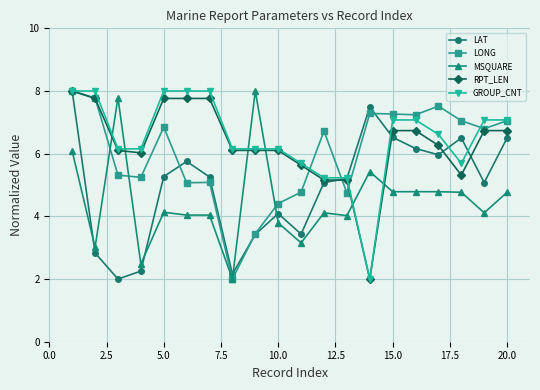

What is the minimum value shown in the chart?

2.0